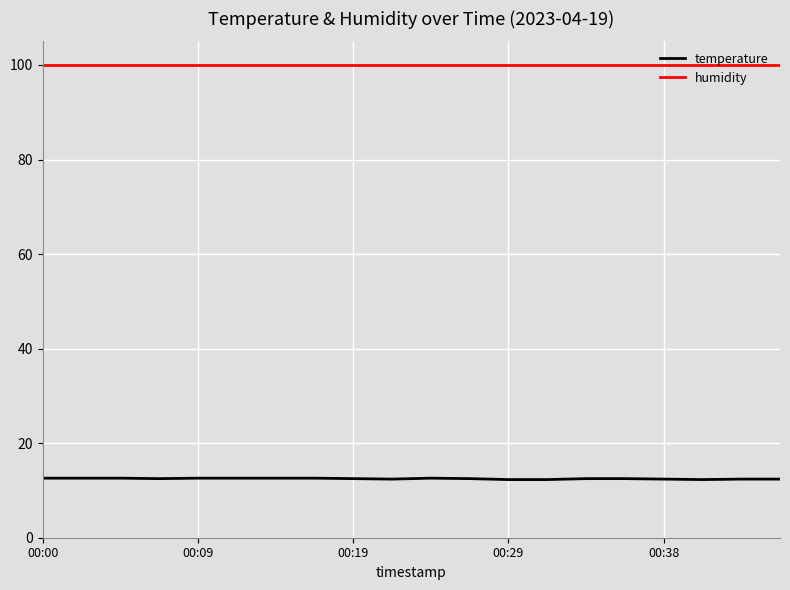

Which series has the largest total across all categories?

humidity